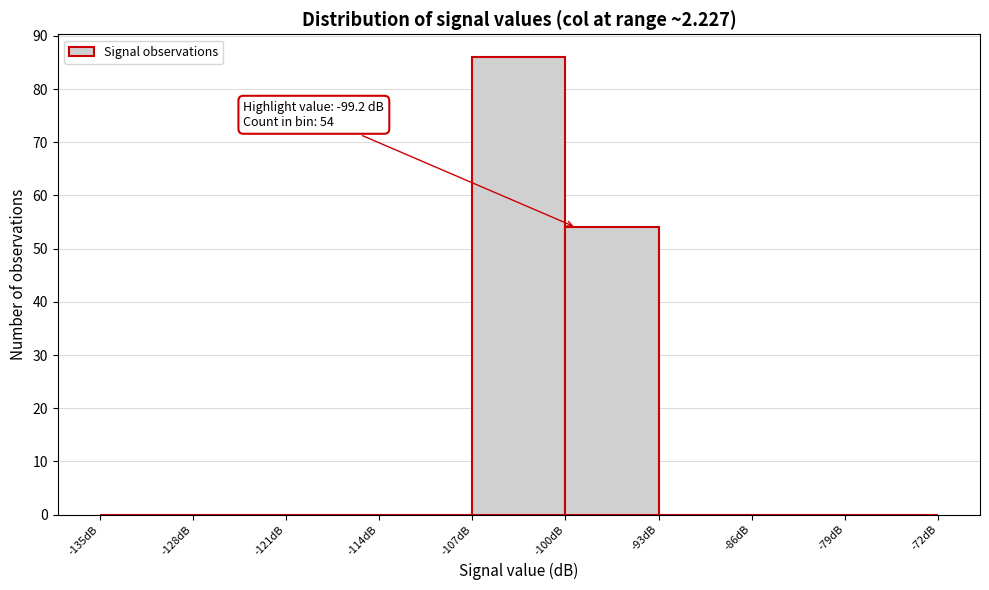

Which range on the x-axis has the tallest bar?

-107 to -100